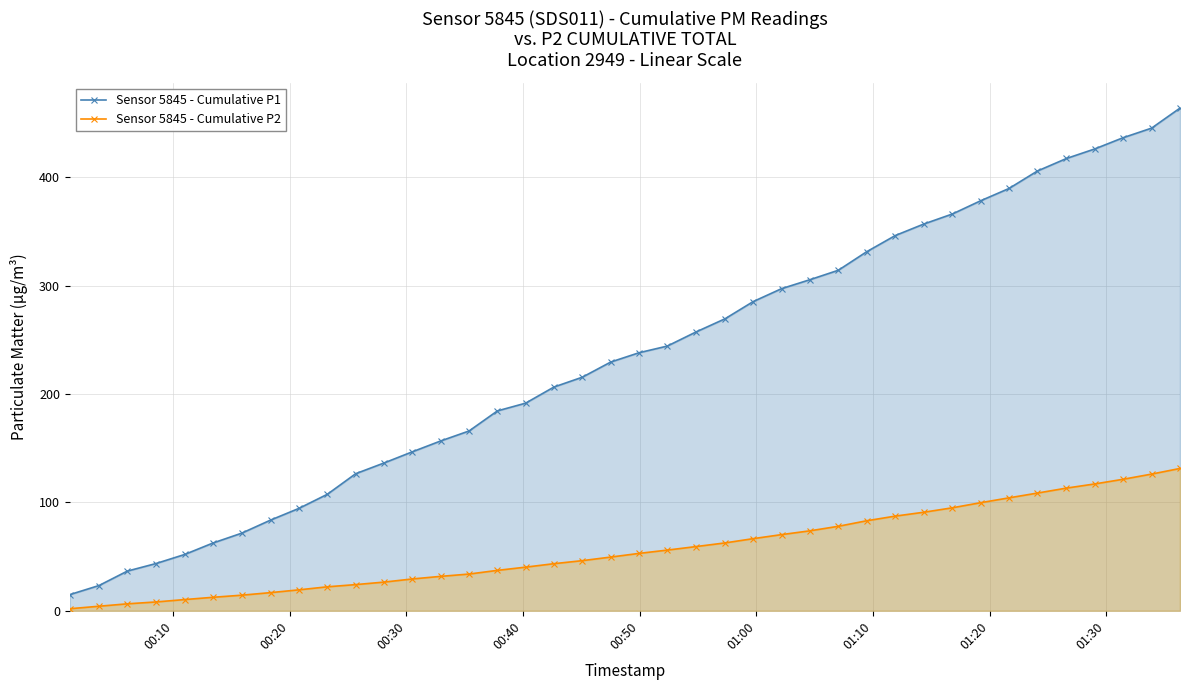

List the series in order of their overall mean, lowest first.

Sensor 5845 - Cumulative P2, Sensor 5845 - Cumulative P1